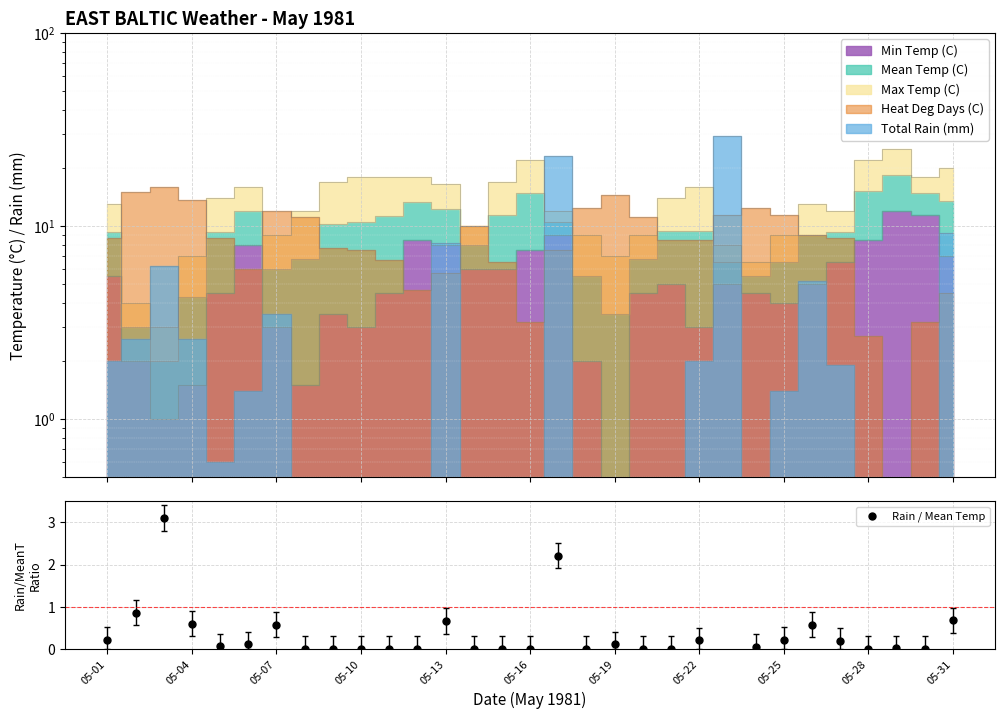

Between 05-13 and 20, which is larger?

05-13